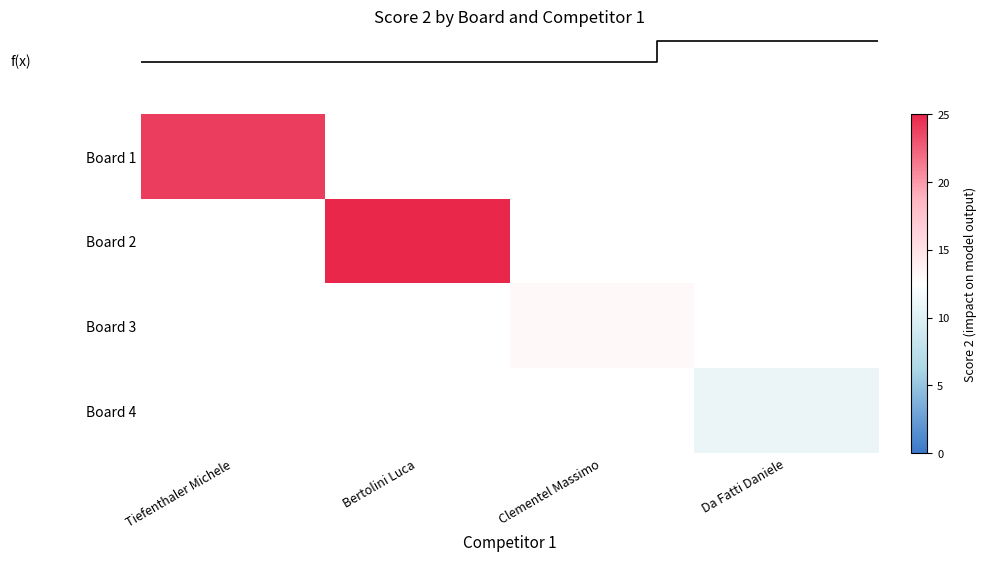

How many series are shown in this chart?

4